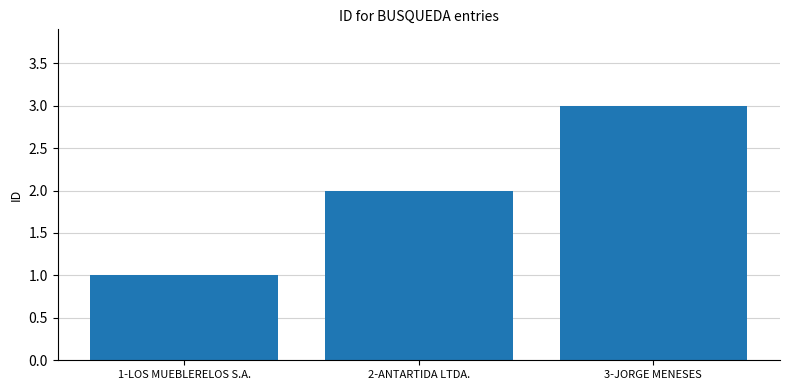

Read the value at 2-ANTARTIDA LTDA..

2